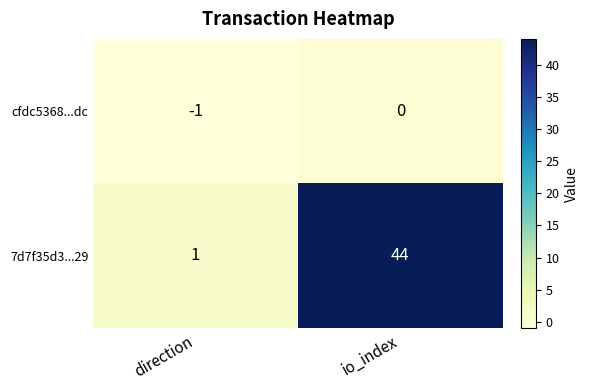

Rank the series by their average value, from lowest to highest.

cfdc5368...dc, 7d7f35d3...29